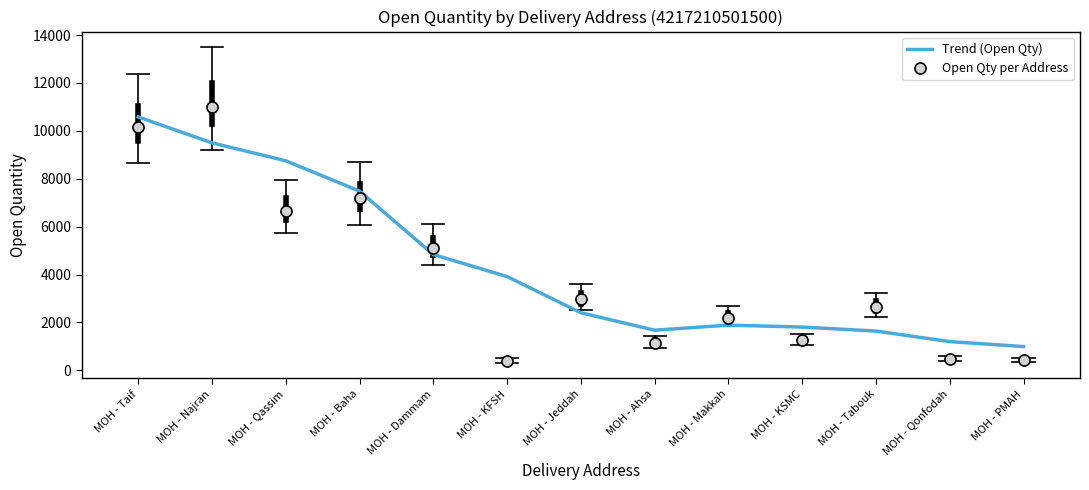

What is the maximum value shown in the chart?

10987.0